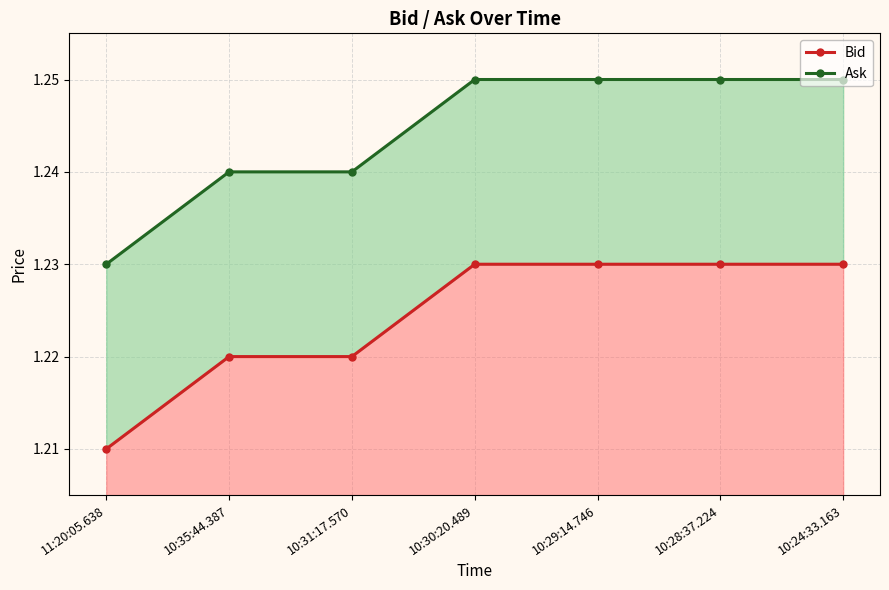

What is the sum of the Ask values at 10:31:17.570 and 10:35:44.387?

2.5